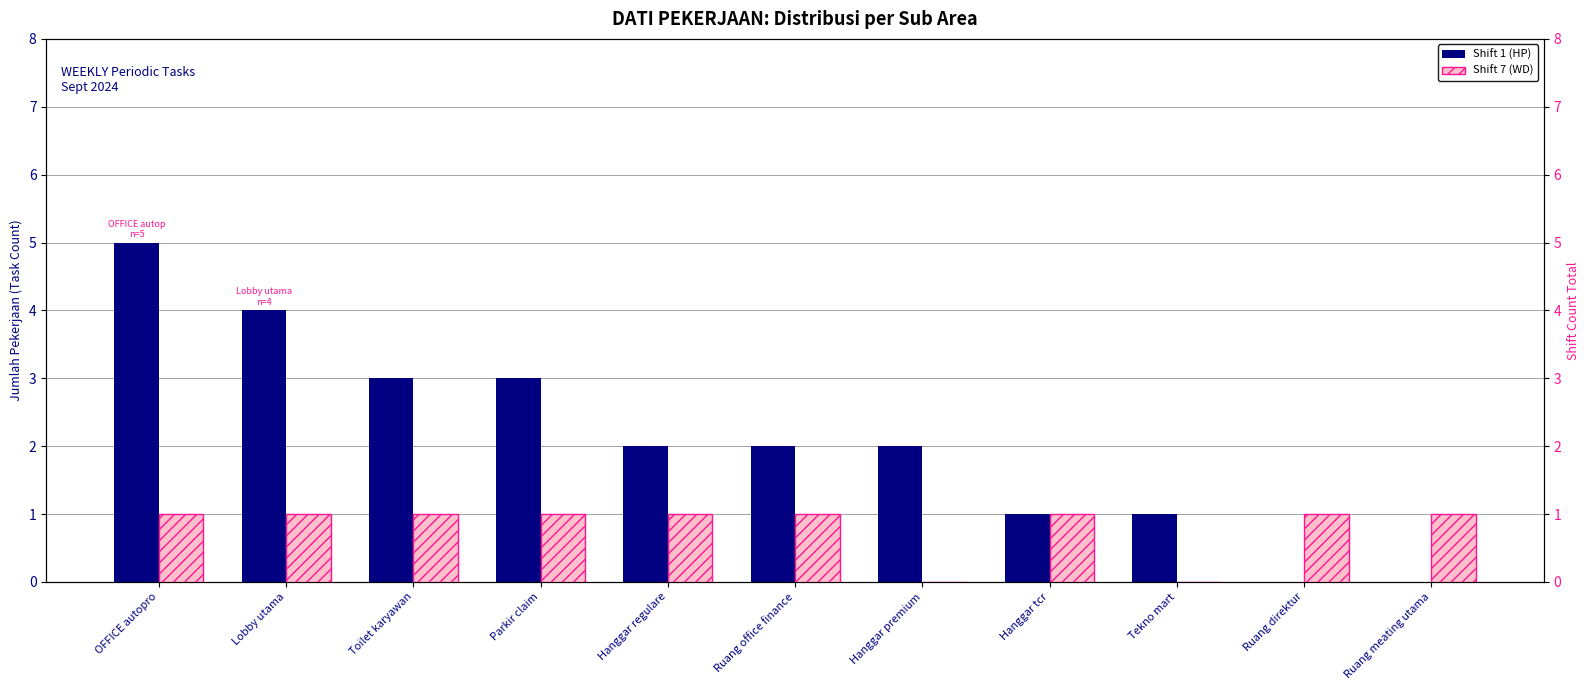

Is it true that Shift 1 (HP) equals 5 at Parkir claim?

False